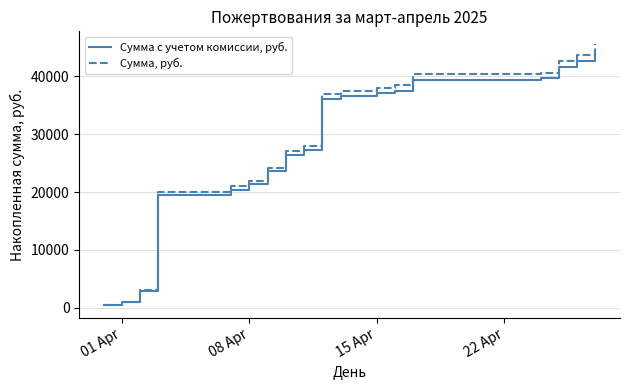

Which series has the largest range (max minus min)?

Сумма, руб.